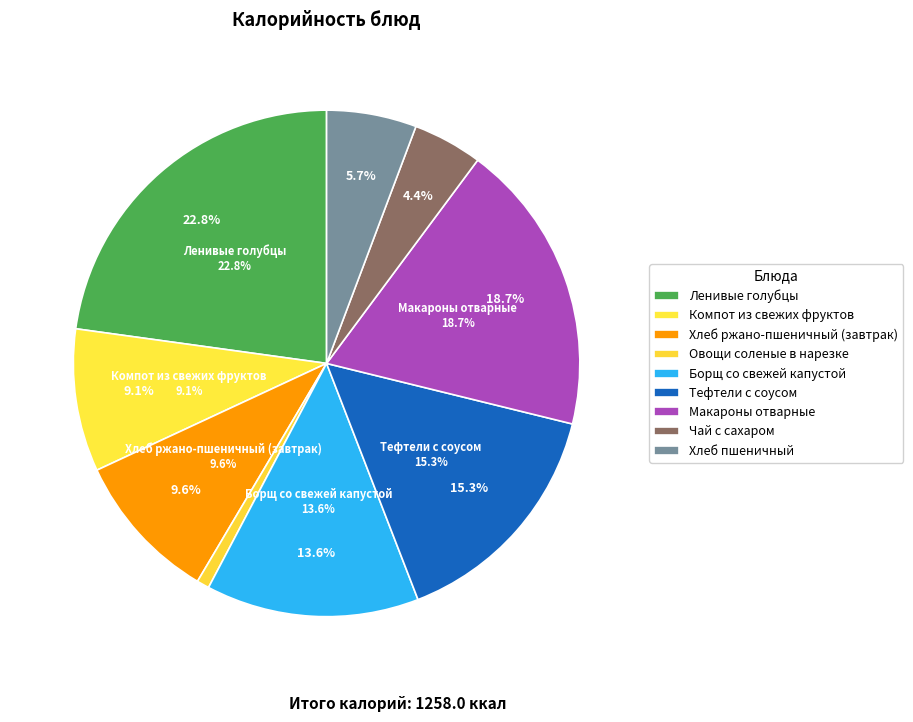

Approximately how many times larger is the value at Ленивые голубцы compared to Хлеб ржано-пшеничный (завтрак)?

2.4